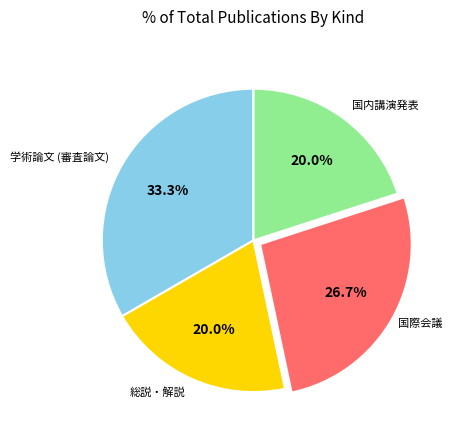

Count the number of slices in the pie.

4